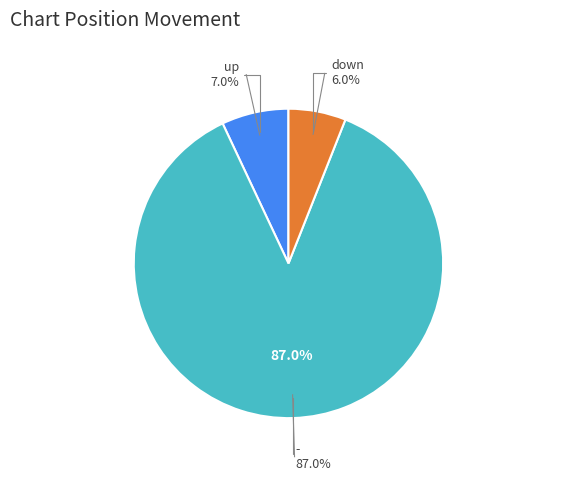

To the nearest percent, what portion does - represent?

87%